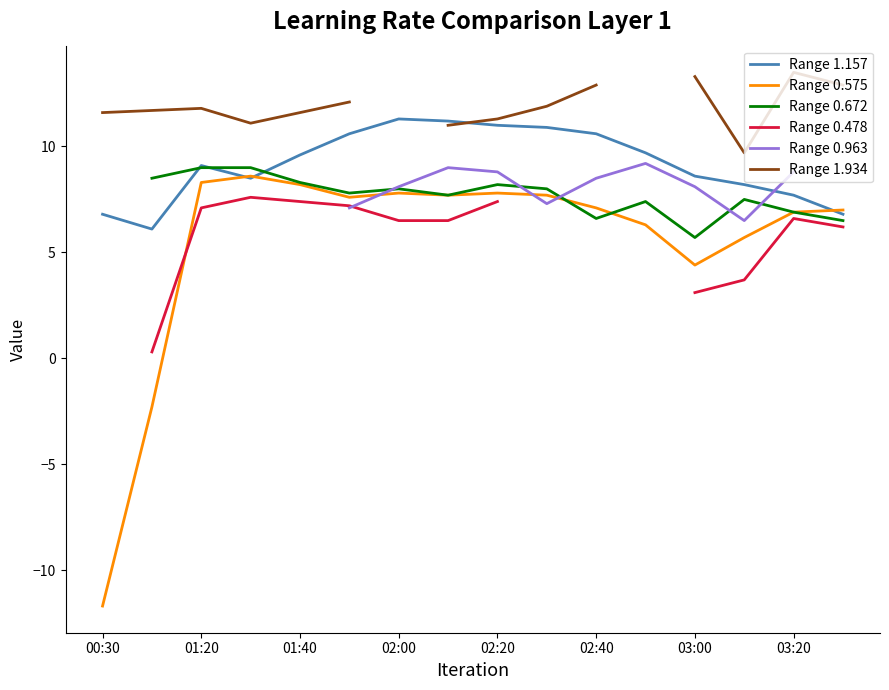

The Range 0.575 series shows 7.1 at 02:40. True or false?

True